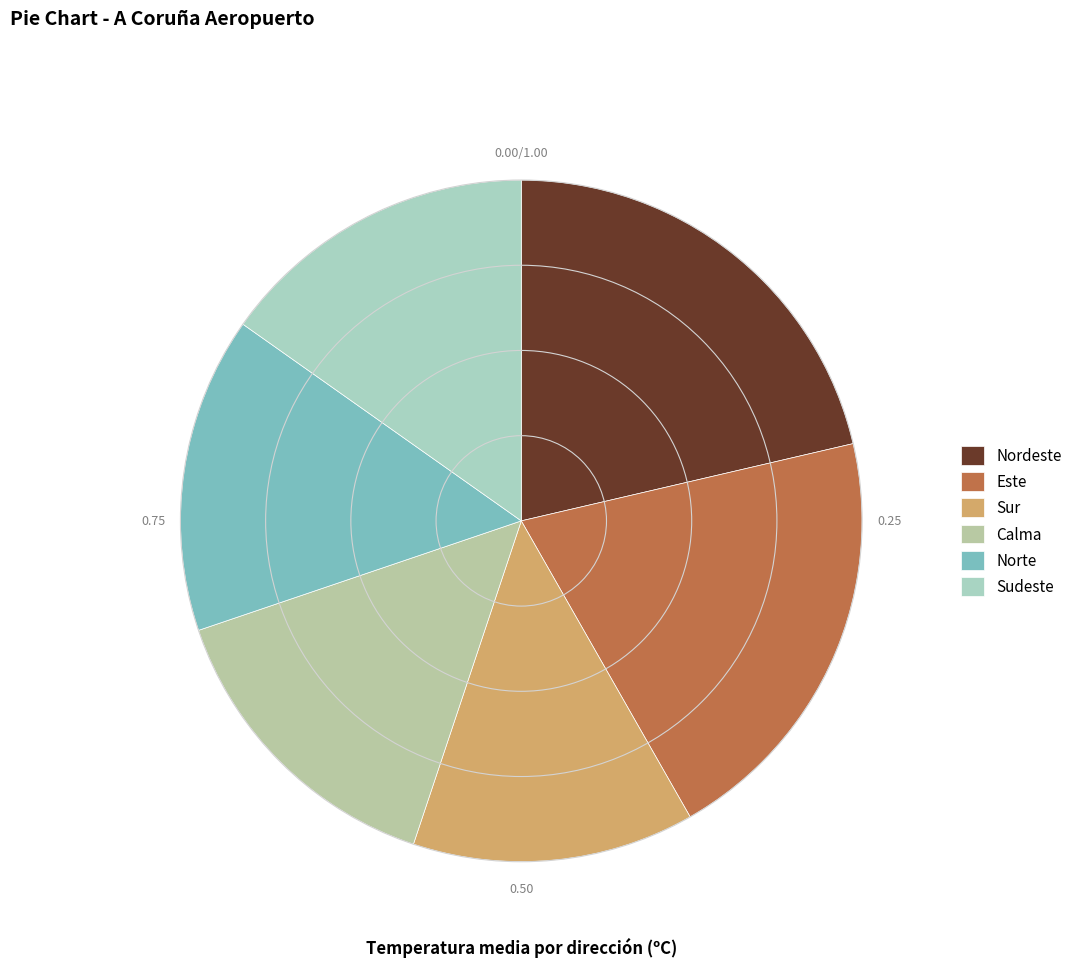

How many slices are in this pie chart?

6